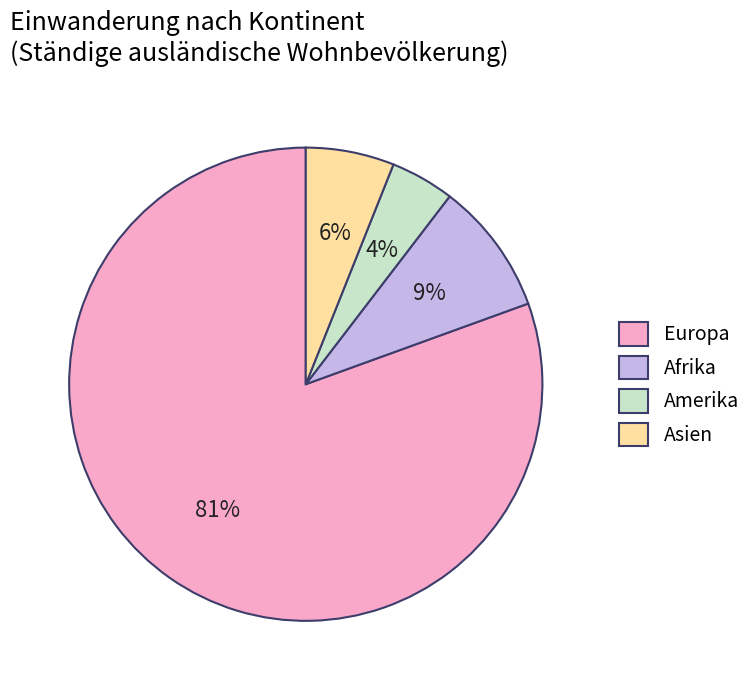

Is Afrika the majority of the pie?

No